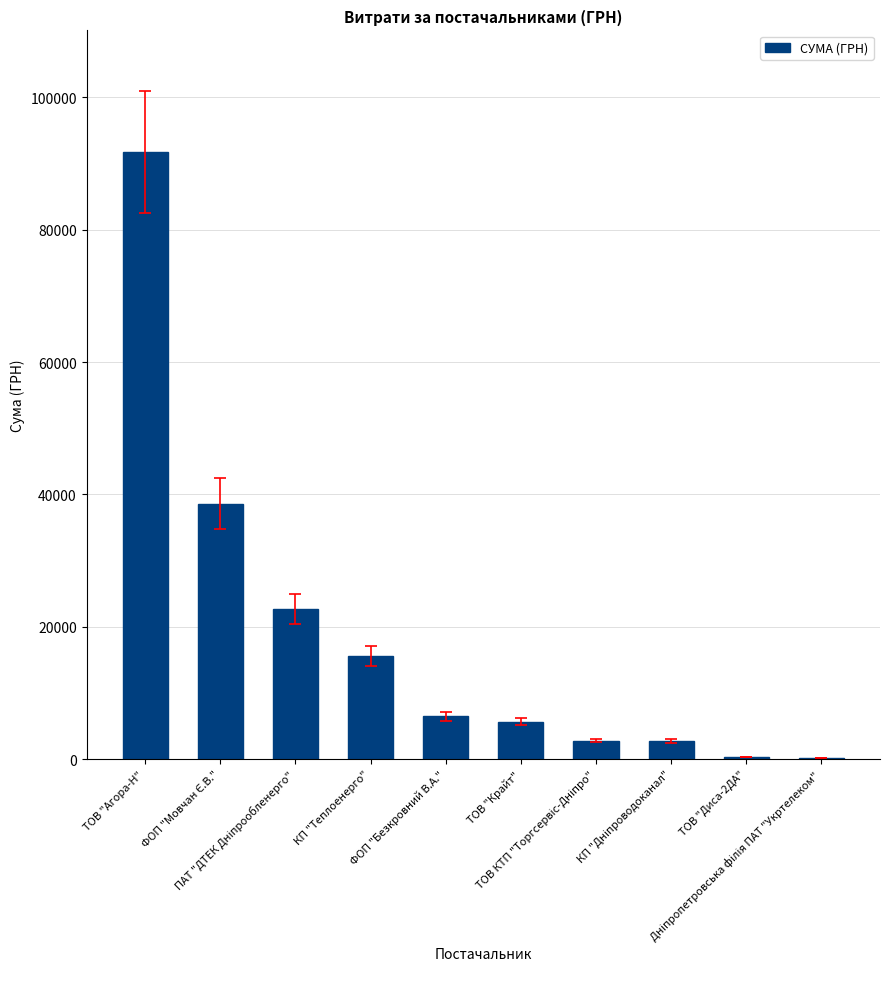

What is the maximum value shown in the chart?

91770.4